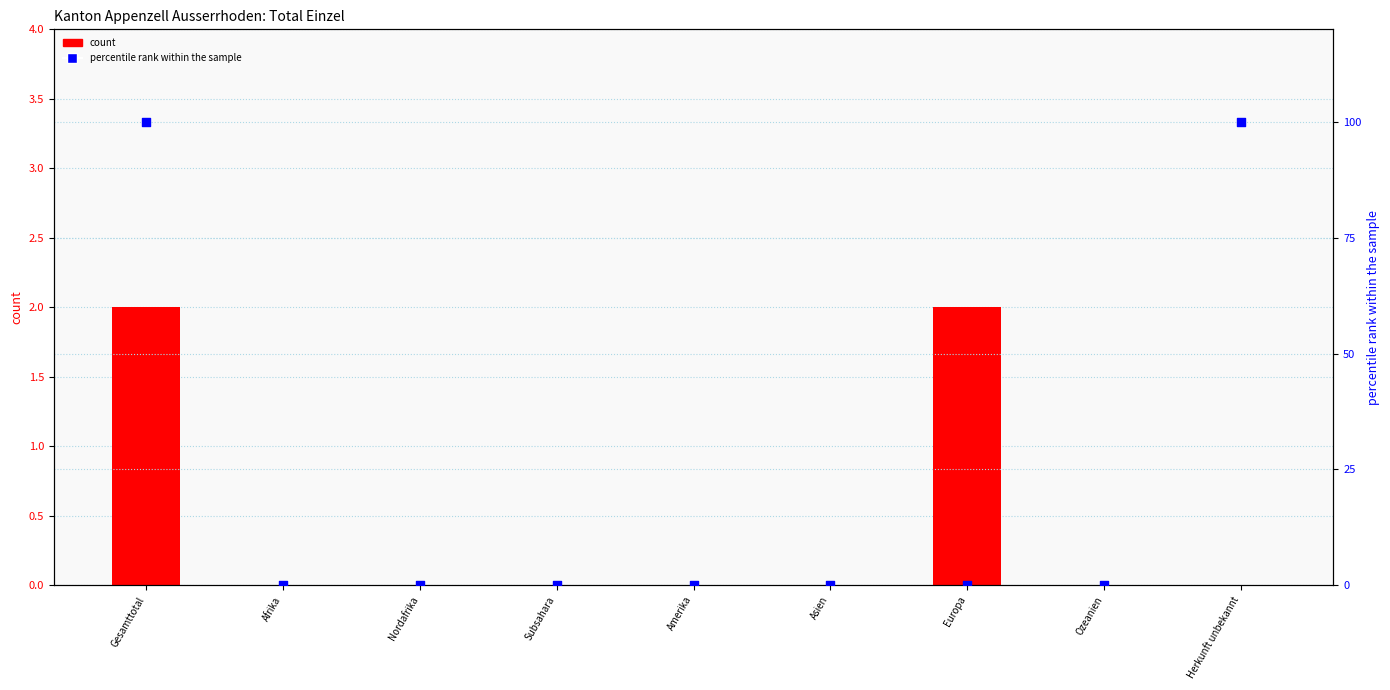

At how many categories does at least one series exceed 70?

2